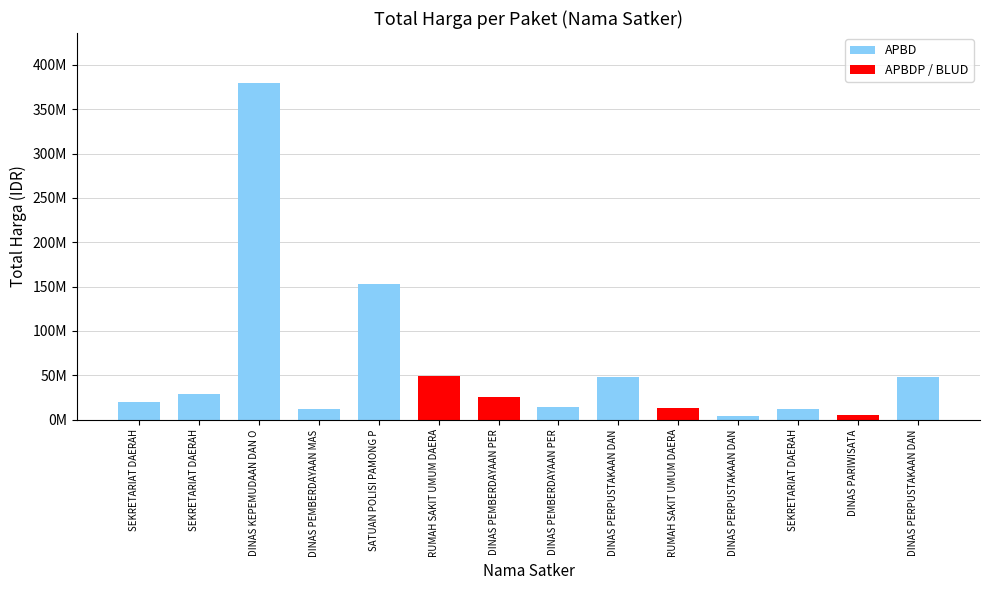

Reading right to left, extract all data points from this chart.

48140000	5093000	11800000	3825000	13442000	48140000	14400000	25200000	49478000	152477000	12000000	379075000	29000000	19950000